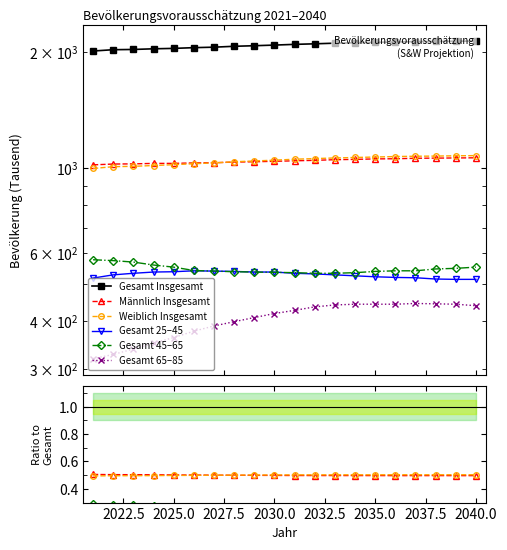

True or false: Gesamt 65–85 and Weiblich Insgesamt intersect in this chart.

False